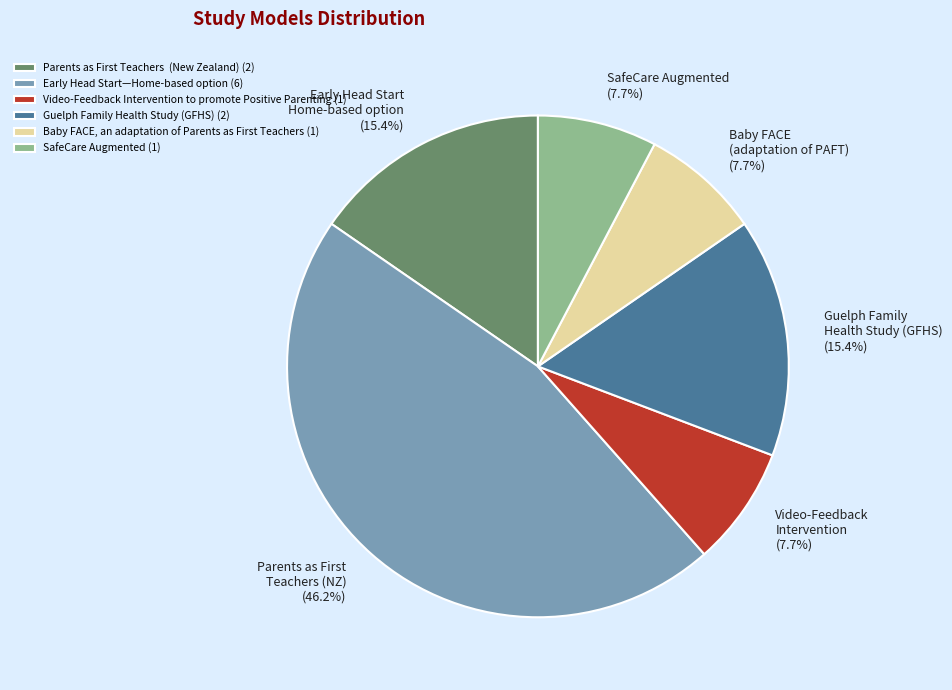

What percentage do Early Head Start—Home-based option (6) and SafeCare Augmented (1) together represent?

53.8%